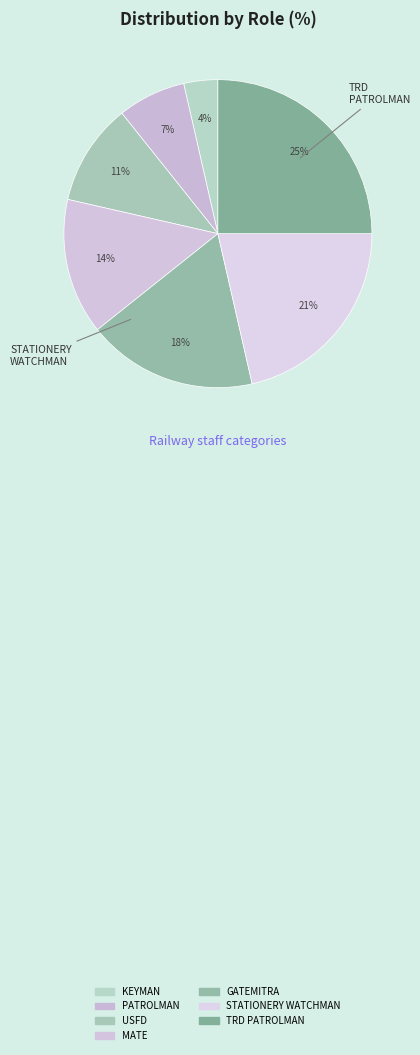

What percentage is the KEYMAN slice, to the nearest percent?

4%